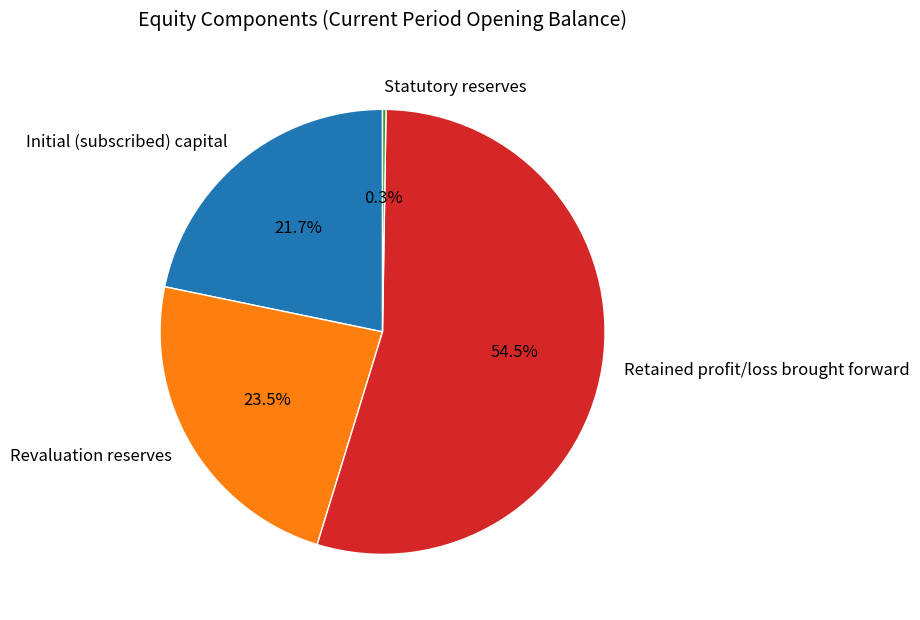

What is the ratio of the value at Initial (subscribed) capital to the value at Revaluation reserves?

0.9